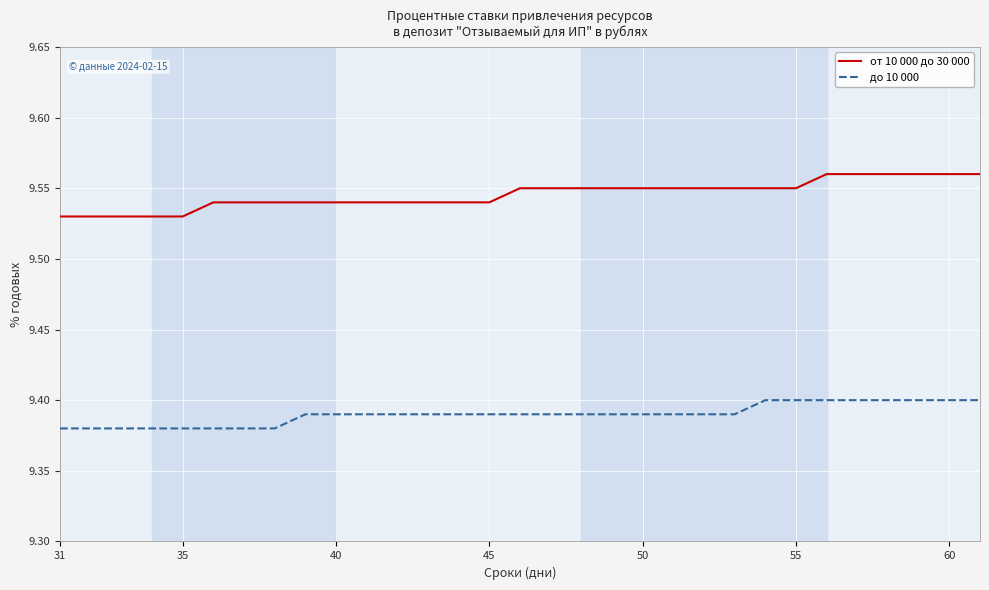

Which series has the largest total across all categories?

от 10 000 до 30 000